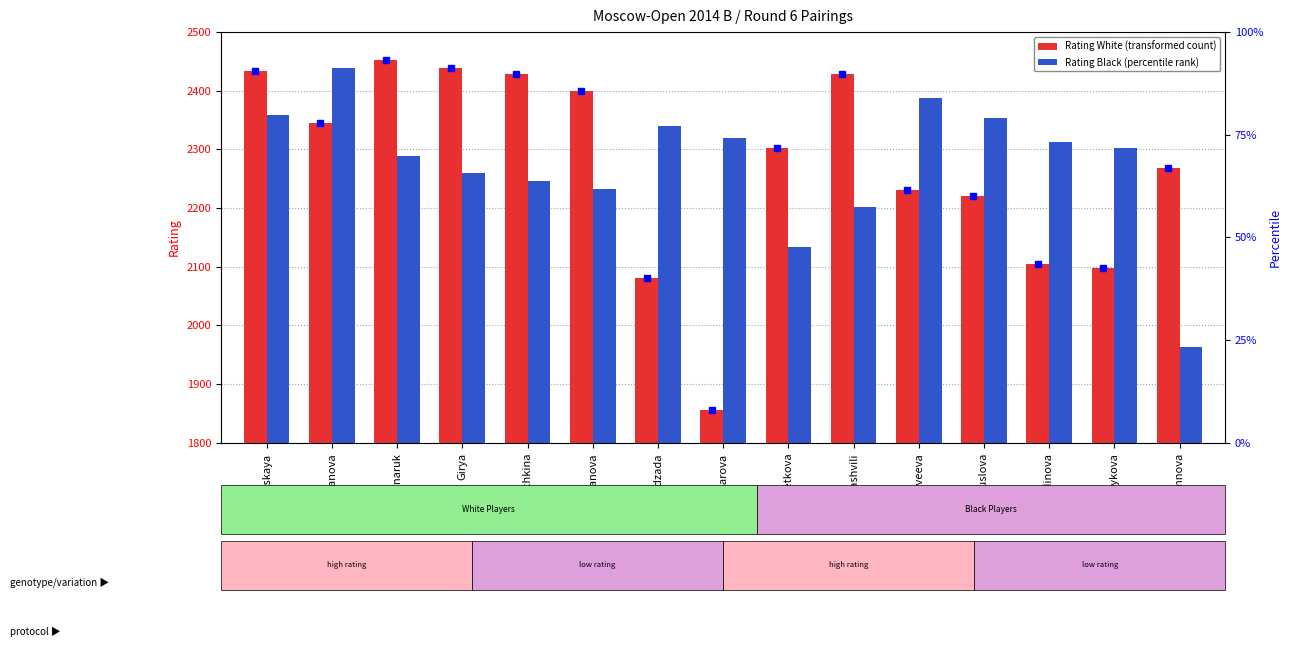

Which series has the largest range (max minus min)?

Rating White